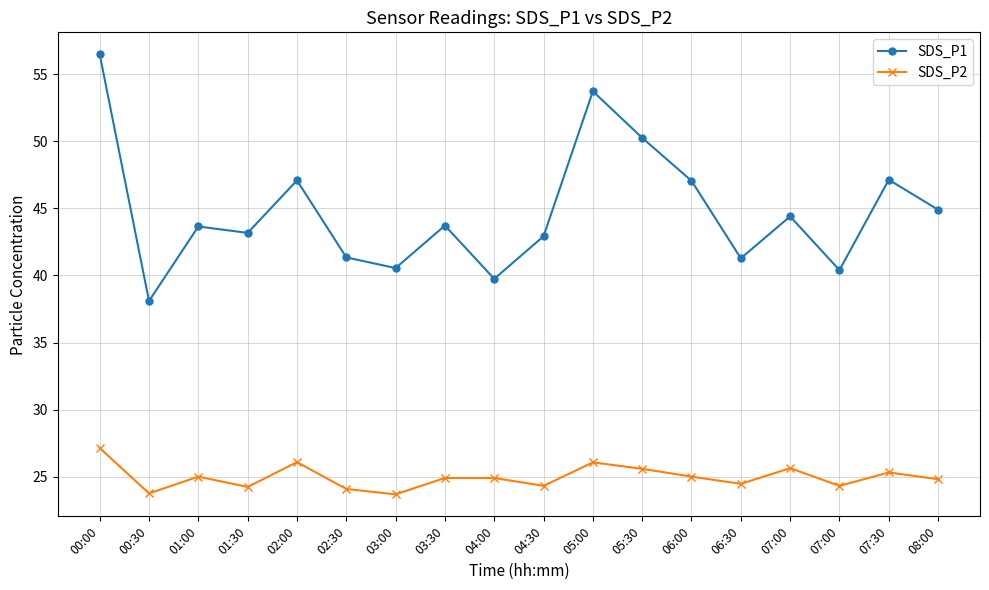

Rank the categories by SDS_P1 value from highest to lowest.

00:00, 05:00, 05:30, 07:30, 02:00, 06:00, 08:00, 07:00, 03:30, 01:00, 01:30, 04:30, 02:30, 06:30, 03:00, 07:00, 04:00, 00:30